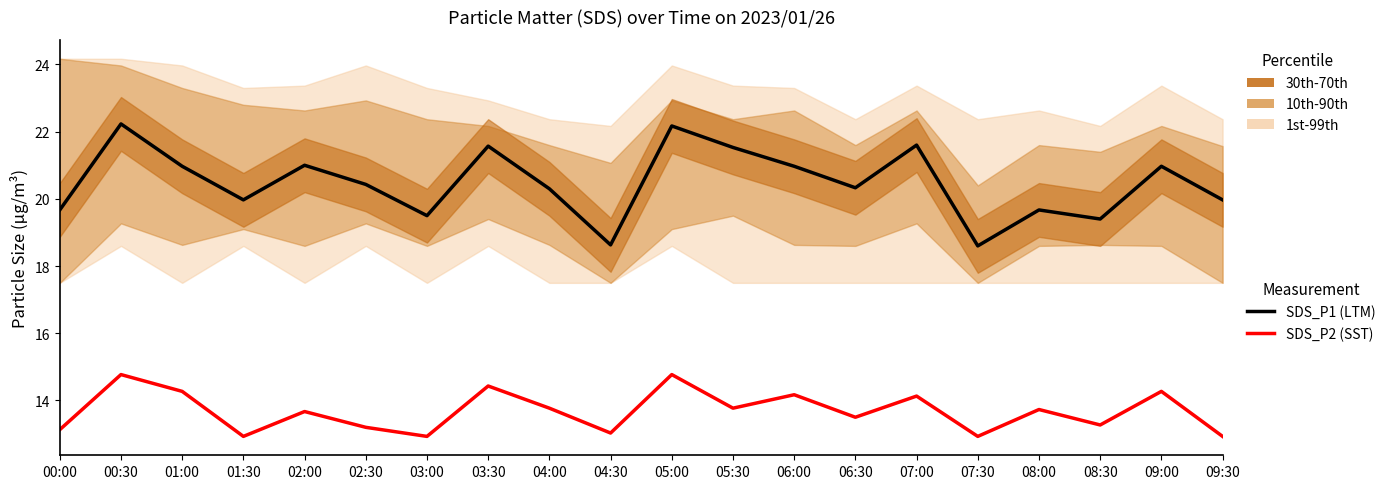

Between 05:00 and 07:30, which series saw the biggest shift?

SDS_P1 (LTM)